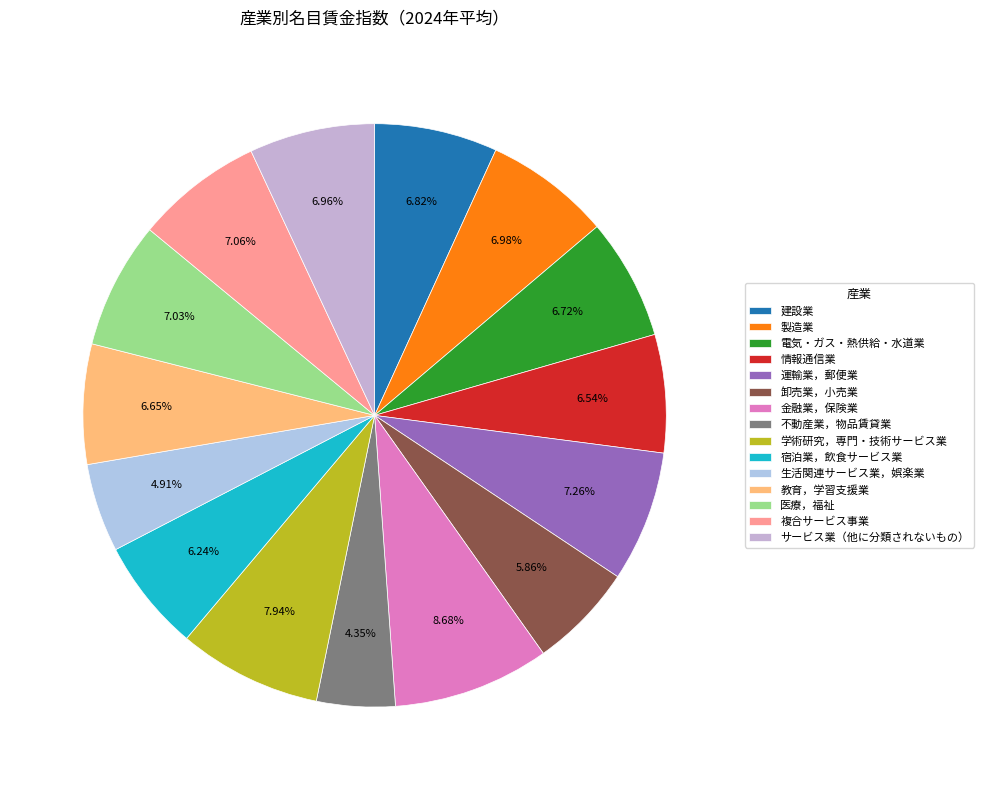

To the nearest percent, what is the difference between the largest and smallest slice percentages?

4%